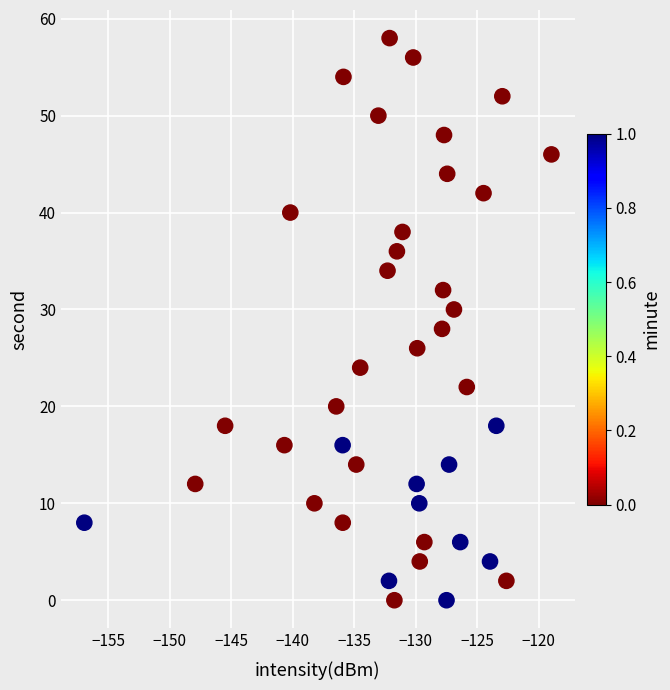

What is the range of Y values (max minus min)?

58